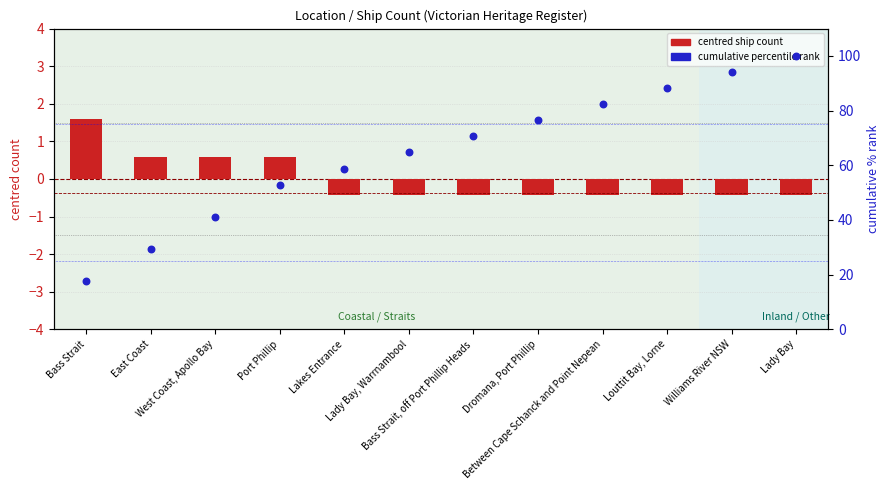

At how many categories does at least one series exceed 73?

5